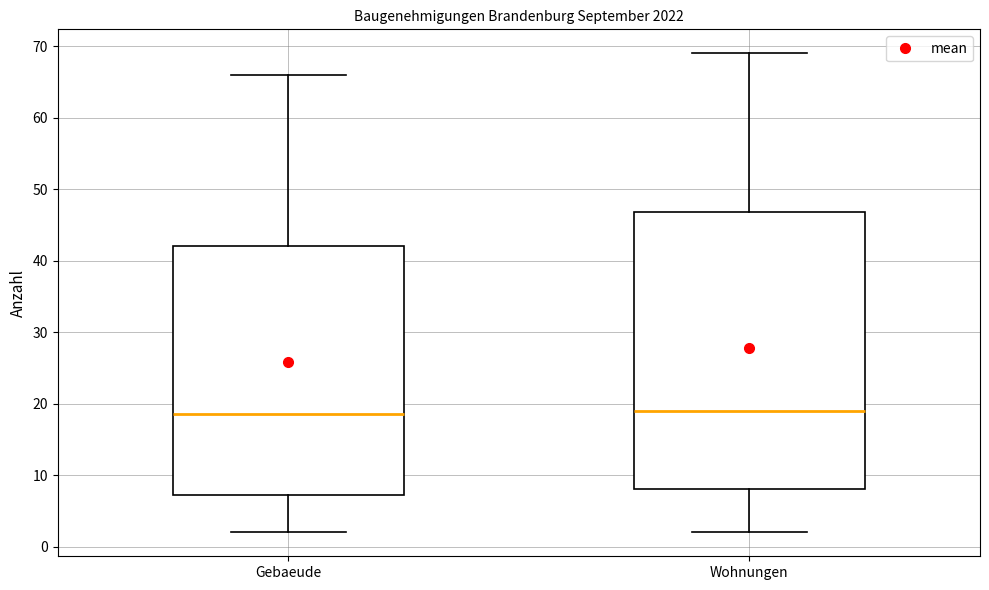

Which box is the tallest, from its lower edge to its upper edge?

Wohnungen